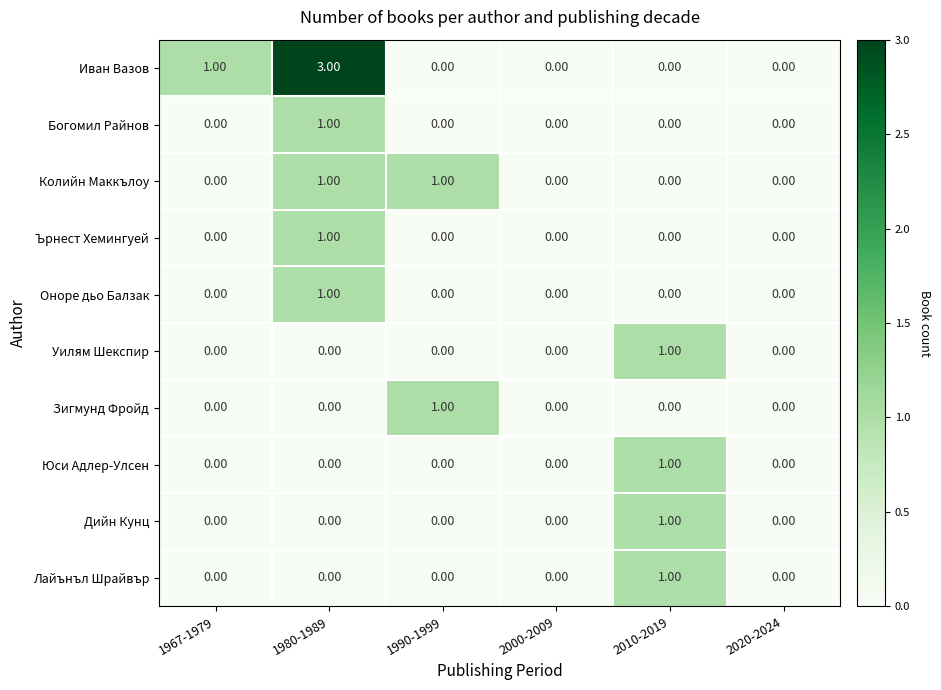

At which category is the sum across all series the highest?

1980-1989